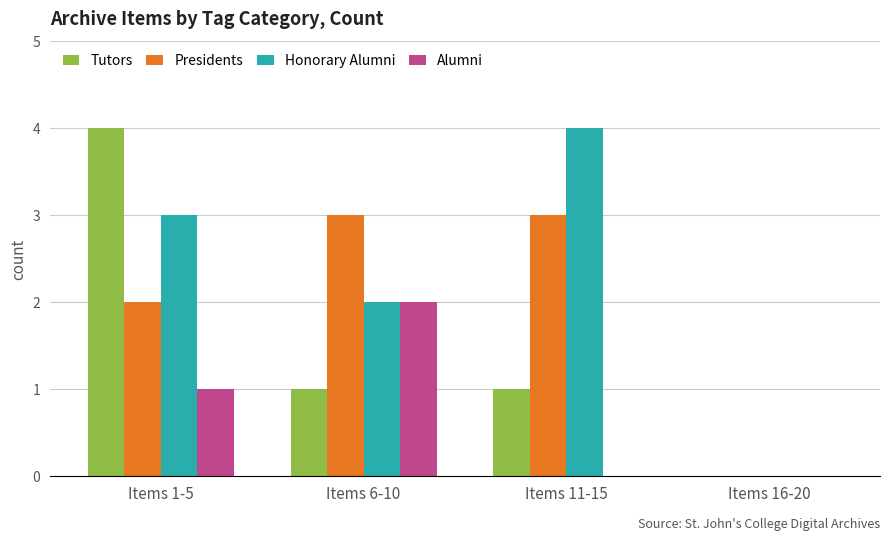

Is the value of Alumni at Items 6-10 greater than the value of Honorary Alumni at Items 16-20?

Yes